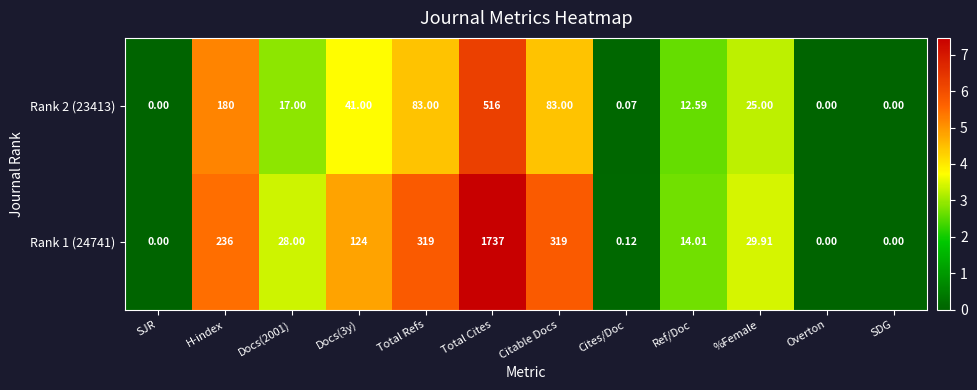

Which category has the highest value across all series?

Total Cites